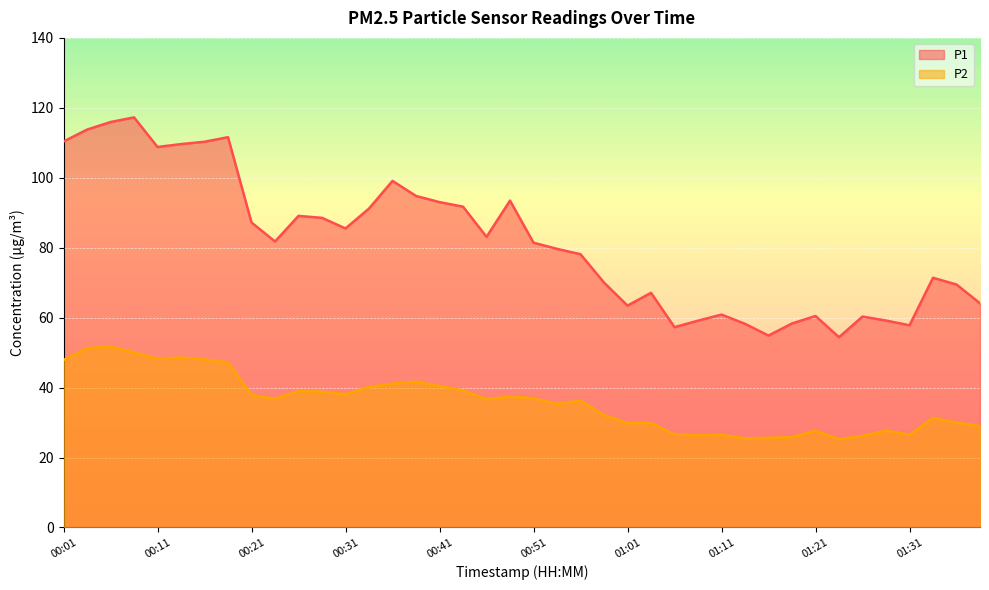

How many lines are shown in the chart?

2